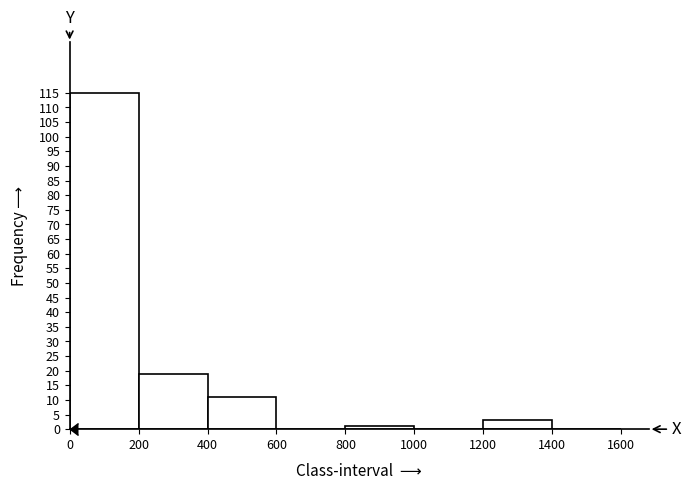

Over which range of the x-axis is the bar tallest?

0 to 200